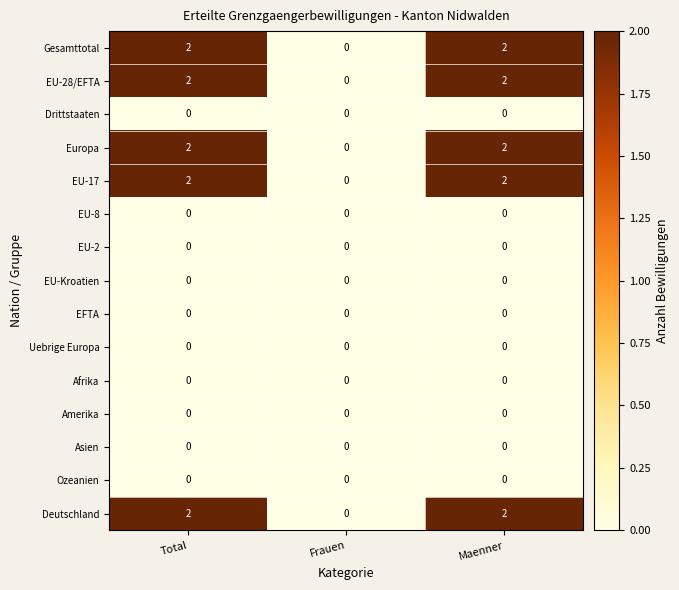

How many Deutschland values are between 0 and 2?

3